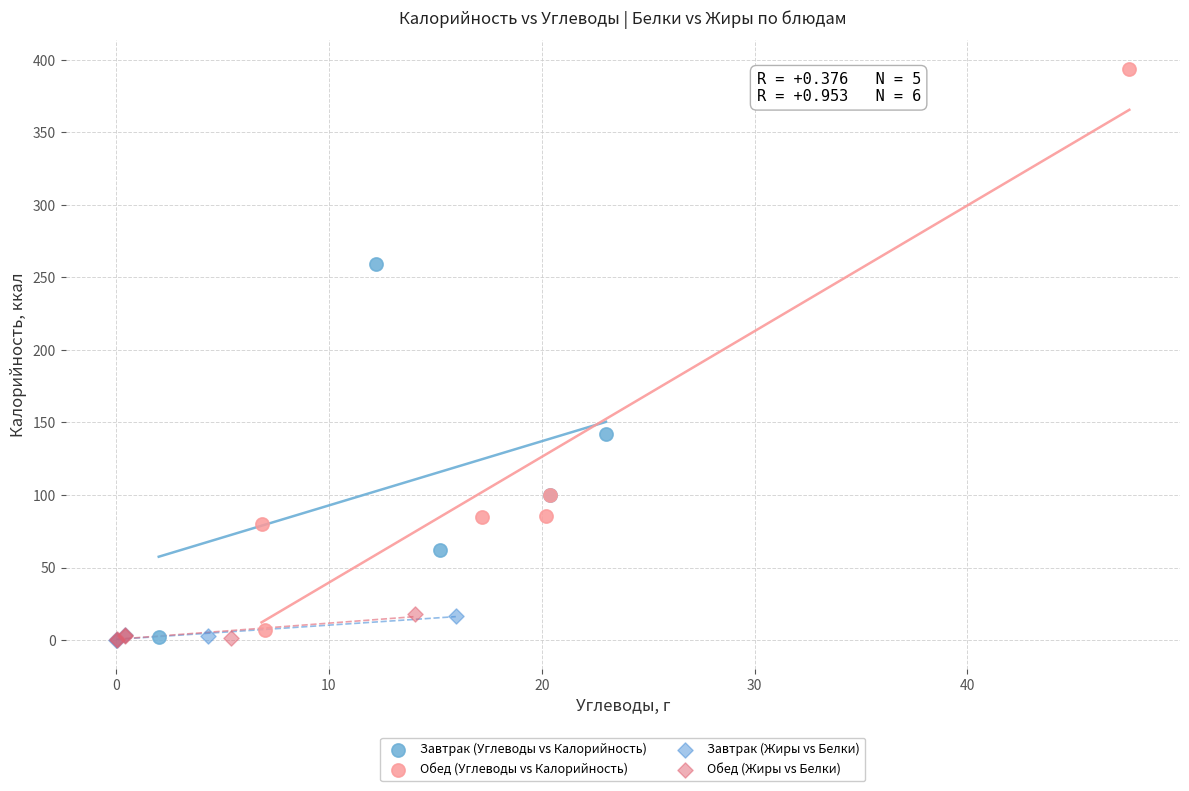

Which series contains the highest Y value?

Обед (Углеводы vs Калорийность)